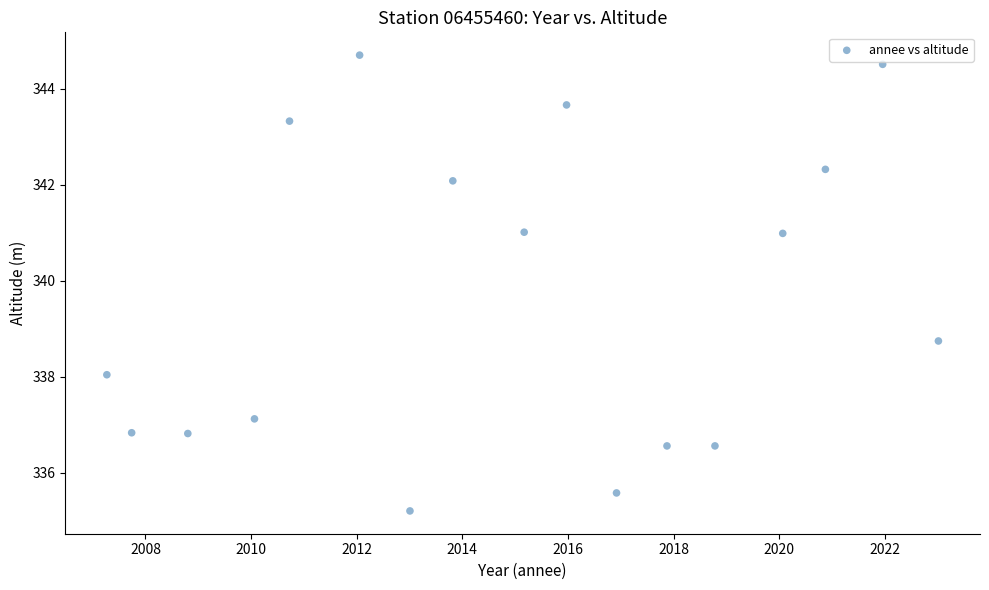

What is the range of X values (max minus min)?

15.7